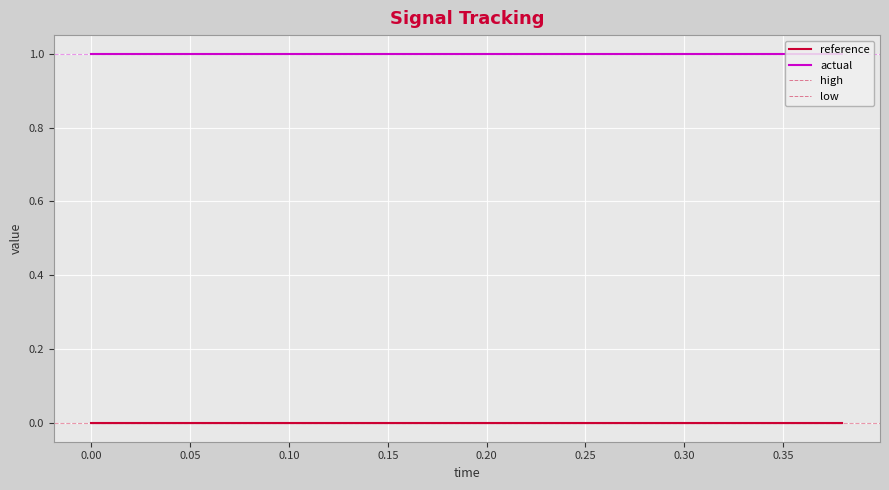

Which series changed the most between 0.10 and 0.20?

reference